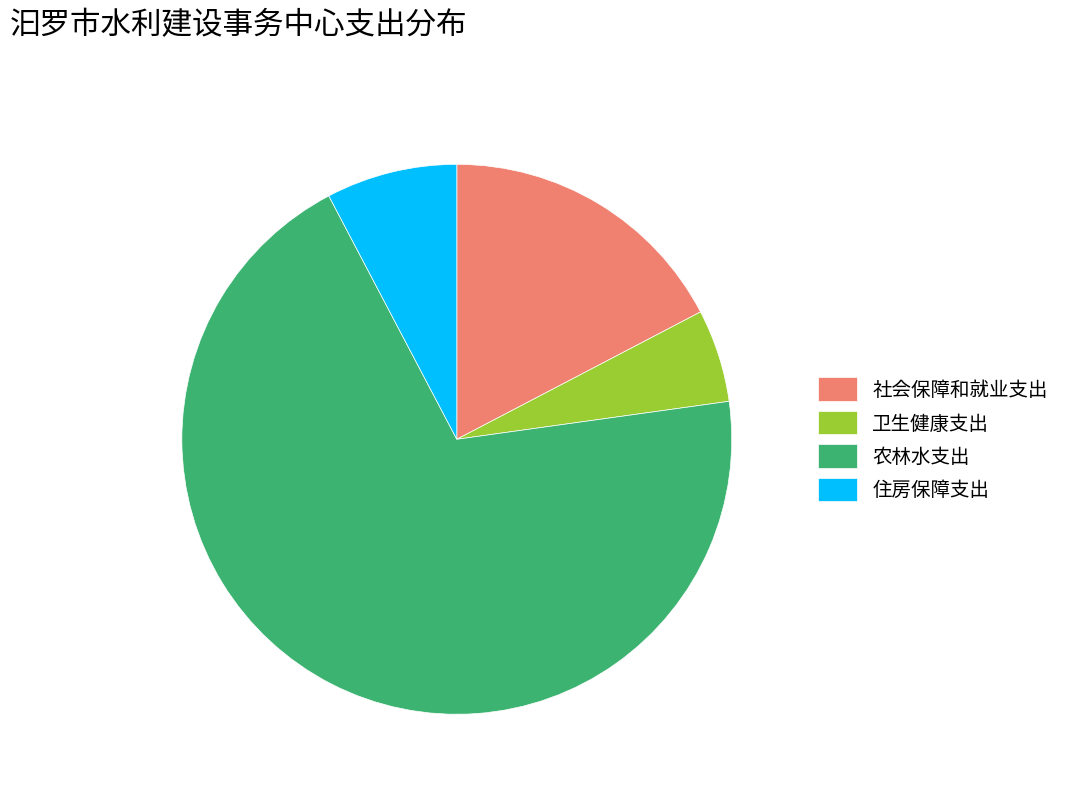

Which has a higher value, 社会保障和就业支出 or 农林水支出?

农林水支出